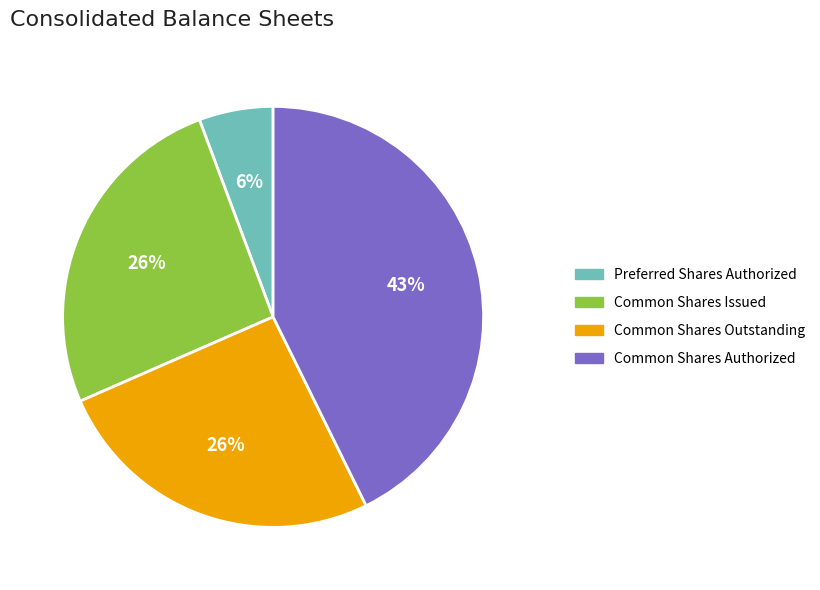

How many slices are in this pie chart?

4